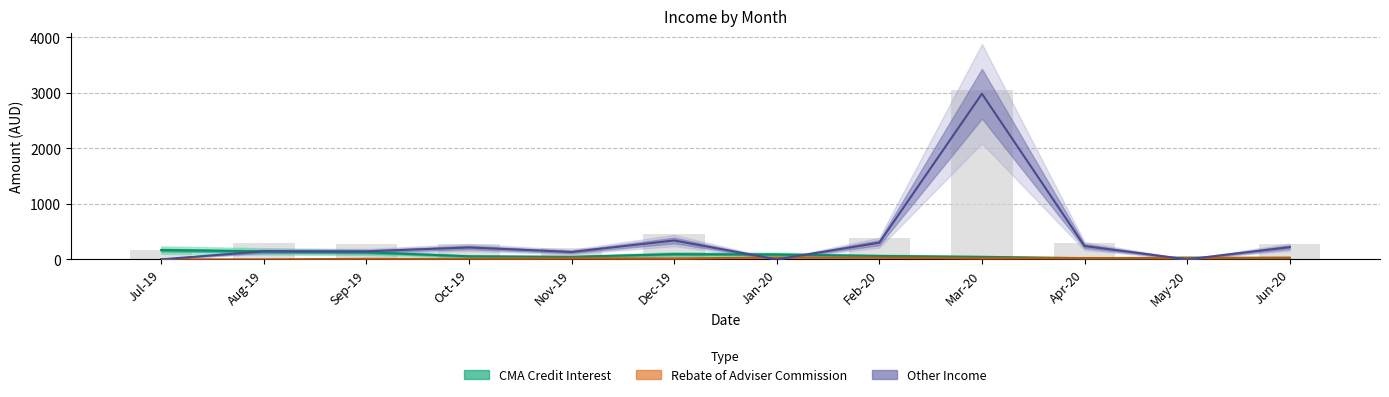

Reading left to right, what are all the values shown in this chart?

CMA Credit Interest: Jul-19=167.2	Aug-19=143.6	Sep-19=127.4	Oct-19=55.3	Nov-19=45.9	Dec-19=93.2	Jan-20=86.9	Feb-20=61.8	Mar-20=45.3	Apr-20=22.5	May-20=29.6	Jun-20=26.3
Rebate of Adviser Commission: Jul-19=0.0	Aug-19=0.1	Sep-19=9.9	Oct-19=9.9	Nov-19=20.5	Dec-19=17.6	Jan-20=31.1	Feb-20=29.1	Mar-20=20.7	Apr-20=24.1	May-20=22.5	Jun-20=29.7
Other Income: Jul-19=0.0	Aug-19=144.8	Sep-19=144.3	Oct-19=214.1	Nov-19=133.0	Dec-19=340.0	Jan-20=0.0	Feb-20=300.0	Mar-20=2982.1	Apr-20=240.0	May-20=0.0	Jun-20=220.0